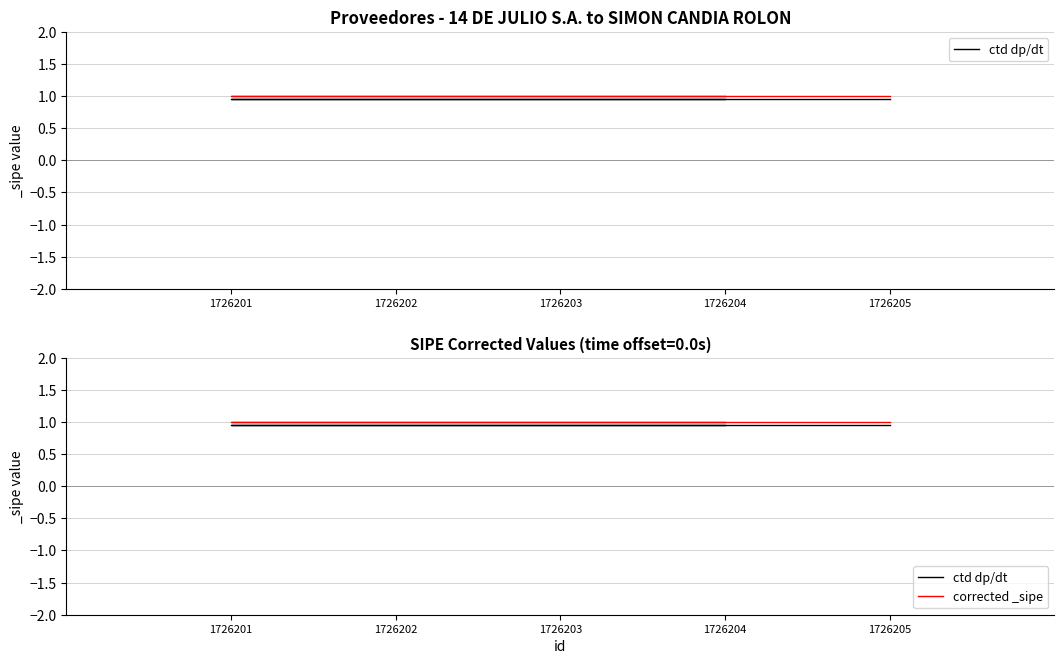

What is the highest value of the corrected _sipe series?

1.0